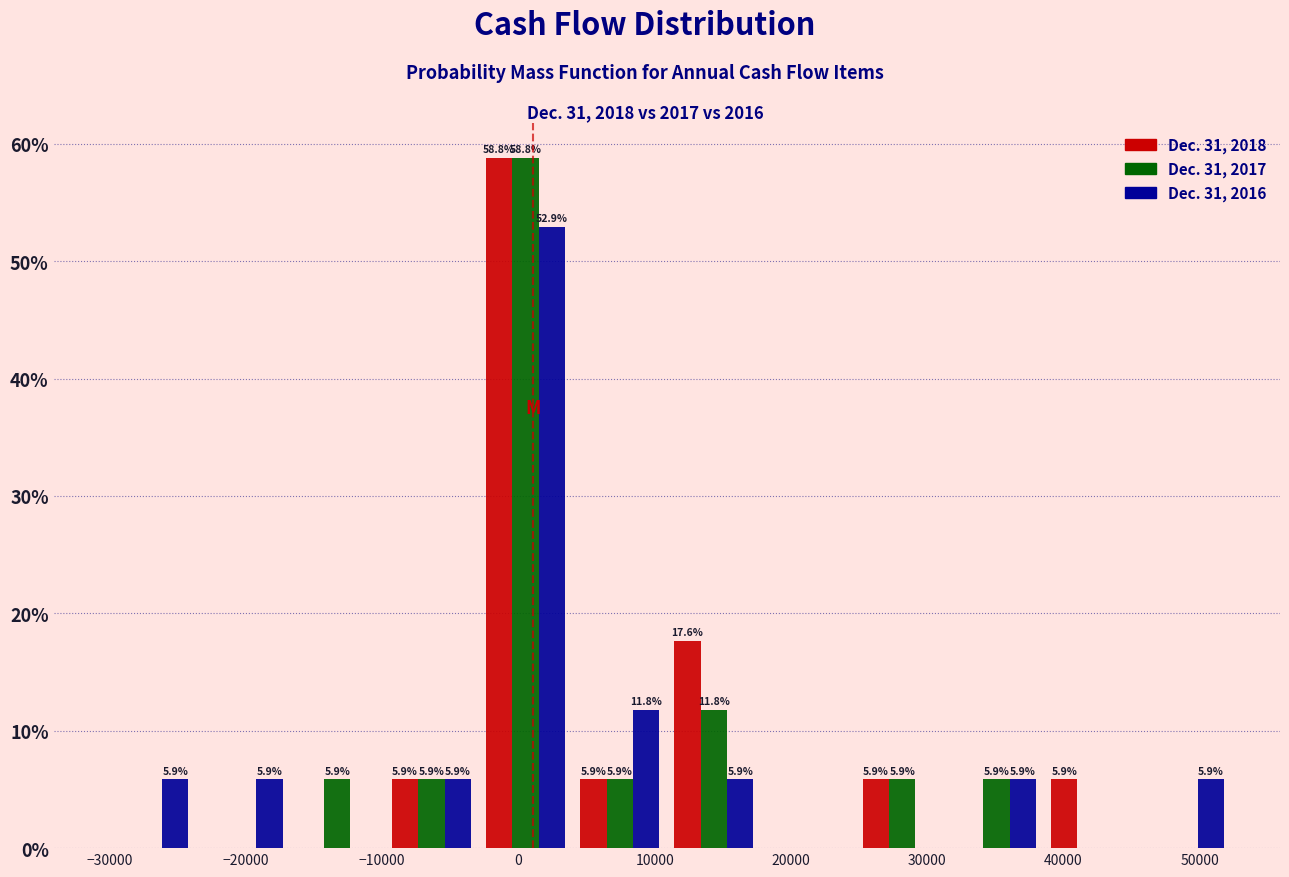

In the Dec. 31, 2018 series, which range on the x-axis has the tallest bar?

-3000 to 4000